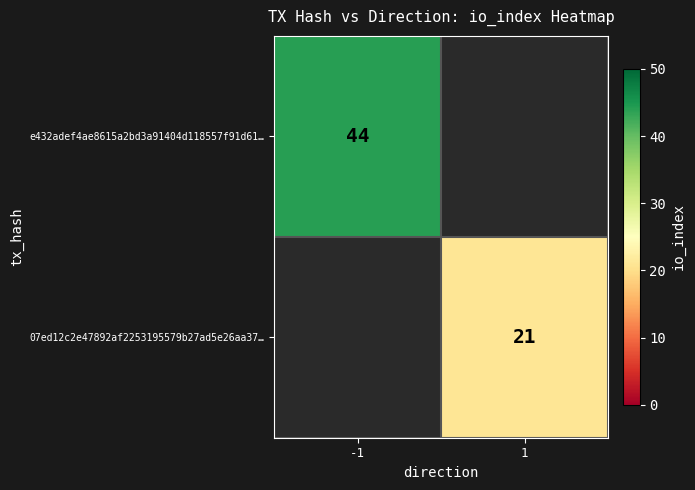

The 07ed12c2e47892af2253195579b27ad5e26aa37… series shows 34 at 1. True or false?

False